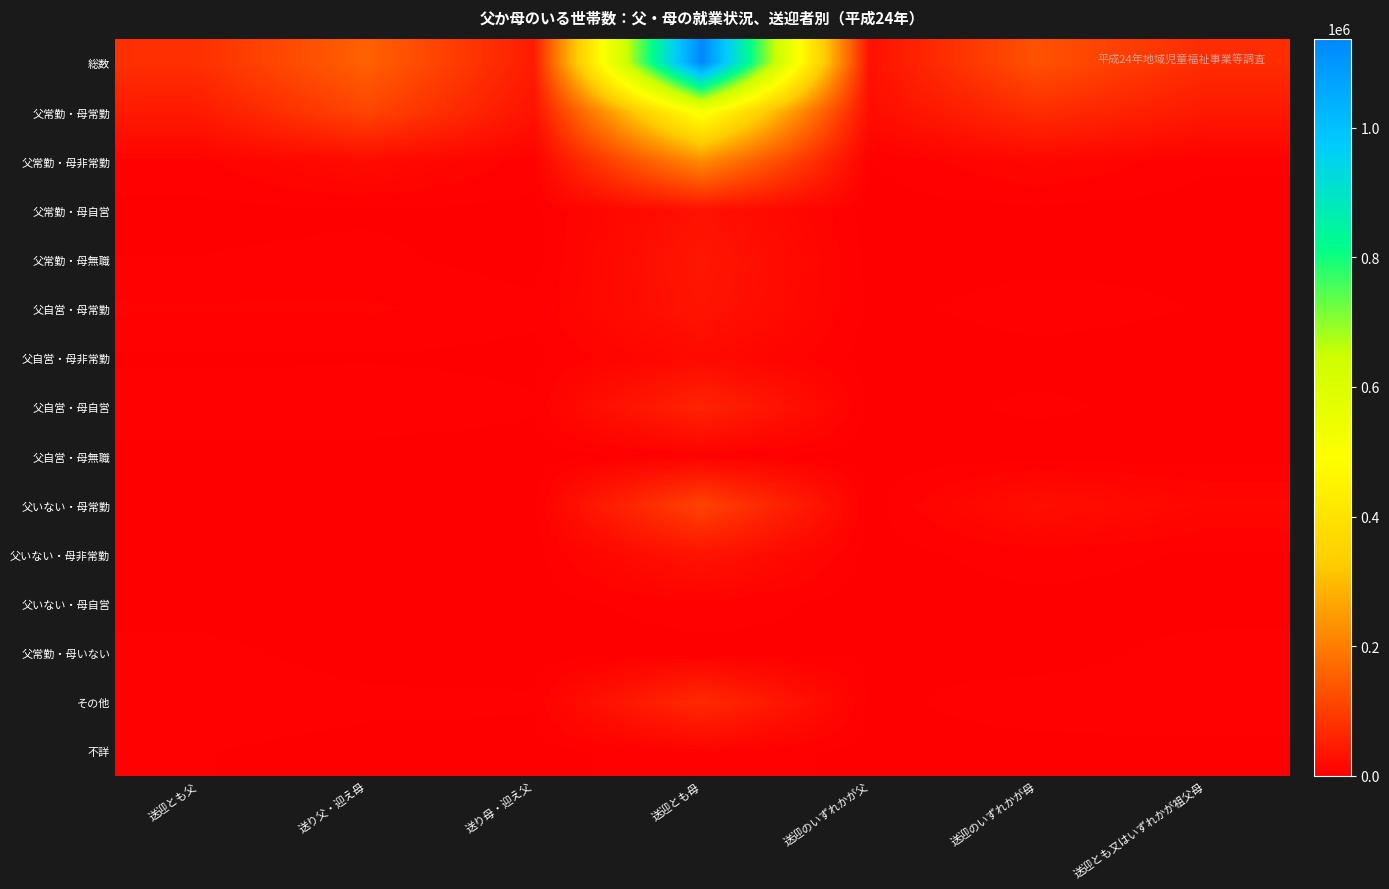

Reading left to right, list all the values displayed in this chart.

総数: 送迎とも父=77428	送り父・迎え母=155466	送り母・迎え父=45729	送迎とも母=1137093	送迎のいずれかが父=27956	送迎のいずれかが母=130732	送迎とも又はいずれかが祖父母=72034
父常勤・母常勤: 送迎とも父=42722	送り父・迎え母=111656	送り母・迎え父=30402	送迎とも母=515900	送迎のいずれかが父=20614	送迎のいずれかが母=72540	送迎とも又はいずれかが祖父母=40516
父常勤・母非常勤: 送迎とも父=5346	送り父・迎え母=19629	送り母・迎え父=3988	送迎とも母=224370	送迎のいずれかが父=1961	送迎のいずれかが母=12662	送迎とも又はいずれかが祖父母=3082
父常勤・母自営: 送迎とも父=863	送り父・迎え母=1625	送り母・迎え父=981	送迎とも母=29078	送迎のいずれかが父=104	送迎のいずれかが母=1239	送迎とも又はいずれかが祖父母=186
父常勤・母無職: 送迎とも父=2352	送り父・迎え母=3289	送り母・迎え父=61	送迎とも母=37414	送迎のいずれかが父=263	送迎のいずれかが母=1071	送迎とも又はいずれかが祖父母=1305
父自営・母常勤: 送迎とも父=7437	送り父・迎え母=7489	送り母・迎え父=3397	送迎とも母=33707	送迎のいずれかが父=960	送迎のいずれかが母=4152	送迎とも又はいずれかが祖父母=1988
父自営・母非常勤: 送迎とも父=1247	送り父・迎え母=1760	送り母・迎え父=888	送迎とも母=16853	送迎のいずれかが父=114	送迎のいずれかが母=751	送迎とも又はいずれかが祖父母=283
父自営・母自営: 送迎とも父=5274	送り父・迎え母=6115	送り母・迎え父=2825	送迎とも母=57879	送迎のいずれかが父=540	送迎のいずれかが母=3019	送迎とも又はいずれかが祖父母=676
父自営・母無職: 送迎とも父=443	送り父・迎え母=0	送り母・迎え父=0	送迎とも母=2848	送迎のいずれかが父=0	送迎のいずれかが母=124	送迎とも又はいずれかが祖父母=203
父いない・母常勤: 送迎とも父=0	送り父・迎え母=0	送り母・迎え父=0	送迎とも母=107261	送迎のいずれかが父=0	送迎のいずれかが母=24227	送迎とも又はいずれかが祖父母=12604
父いない・母非常勤: 送迎とも父=0	送り父・迎え母=0	送り母・迎え父=0	送迎とも母=33009	送迎のいずれかが父=0	送迎のいずれかが母=4826	送迎とも又はいずれかが祖父母=1419
父いない・母自営: 送迎とも父=0	送り父・迎え母=0	送り母・迎え父=0	送迎とも母=5353	送迎のいずれかが父=0	送迎のいずれかが母=791	送迎とも又はいずれかが祖父母=86
父常勤・母いない: 送迎とも父=3705	送り父・迎え母=0	送り母・迎え父=0	送迎とも母=0	送迎のいずれかが父=1770	送迎のいずれかが母=0	送迎とも又はいずれかが祖父母=4142
その他: 送迎とも父=5636	送り父・迎え母=3516	送り母・迎え父=2812	送迎とも母=67754	送迎のいずれかが父=1076	送迎のいずれかが母=4784	送迎とも又はいずれかが祖父母=3911
不詳: 送迎とも父=2403	送り父・迎え母=387	送り母・迎え父=375	送迎とも母=5667	送迎のいずれかが父=554	送迎のいずれかが母=546	送迎とも又はいずれかが祖父母=1633